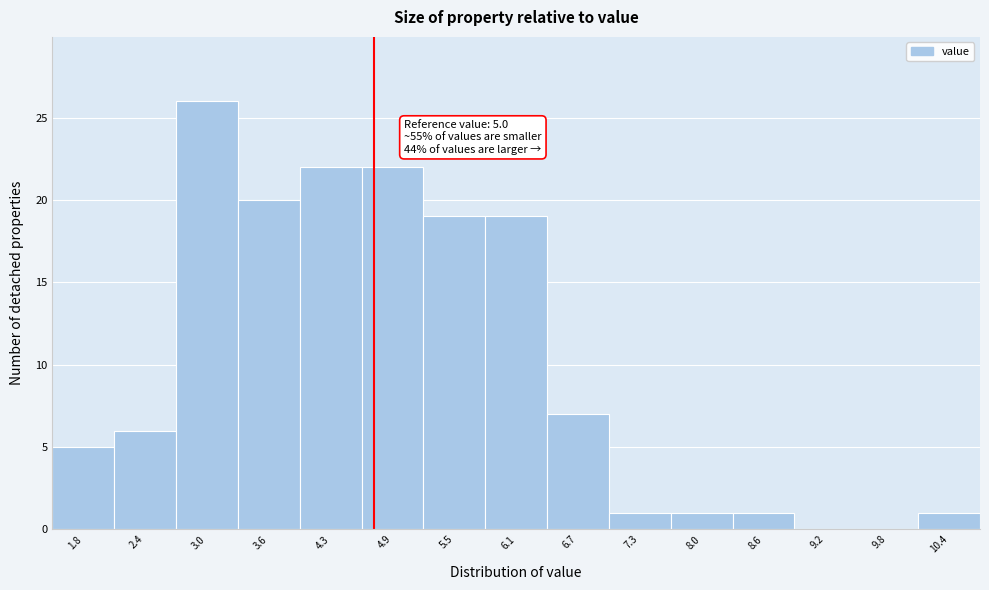

Reading left to right, what are all the values shown in this chart?

1.8=5	2.4=6	3.0=26	3.6=20	4.3=22	4.9=22	5.5=19	6.1=19	6.7=7	7.3=1	8.0=1	8.6=1	9.2=0	9.8=0	10.4=1